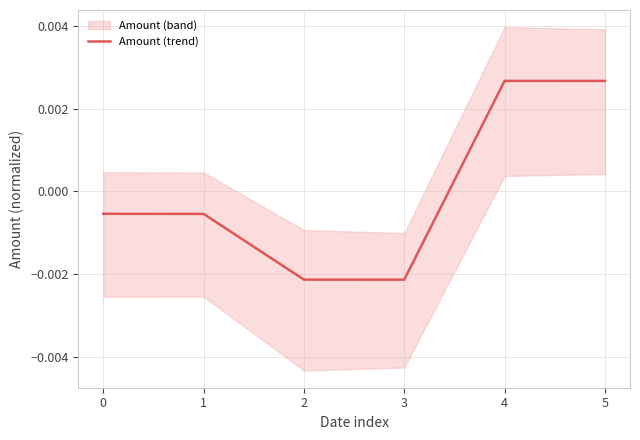

List the labels in order of value, largest first.

4, 5, 0, 1, 2, 3